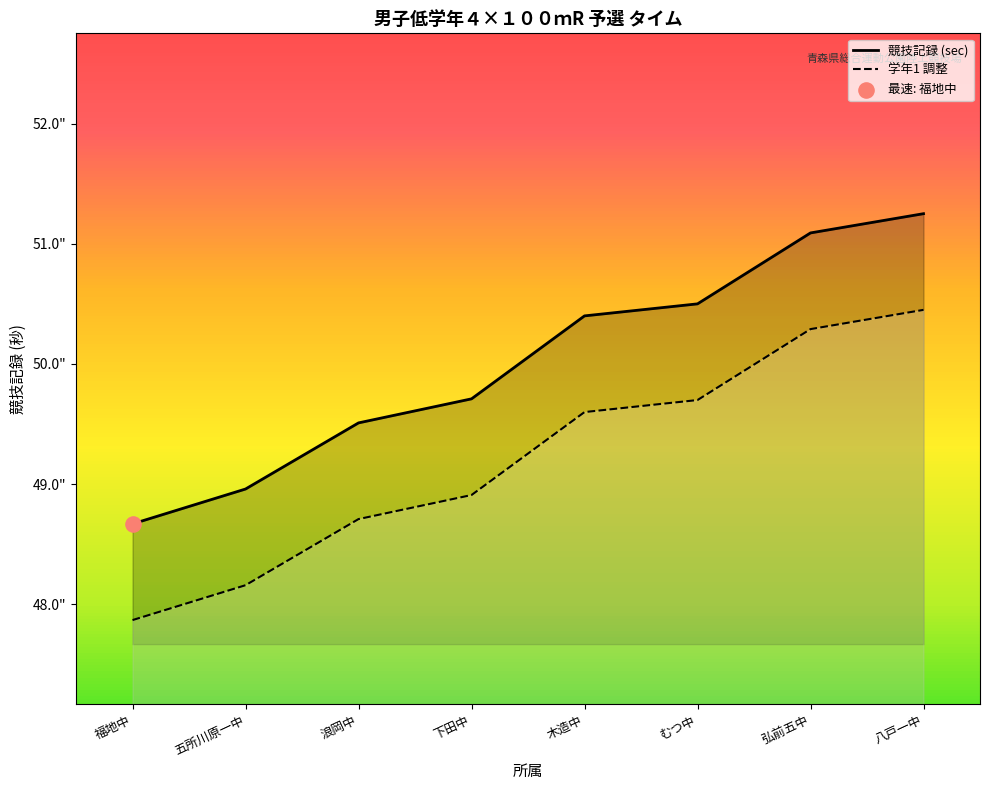

Which series has the largest total across all categories?

競技記録 (sec)